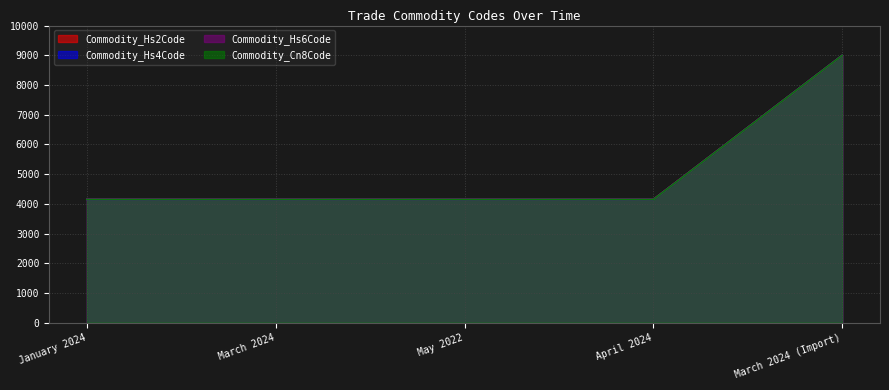

What is the value of the Commodity_Hs6Code point at the 5th from the left?

9000.0